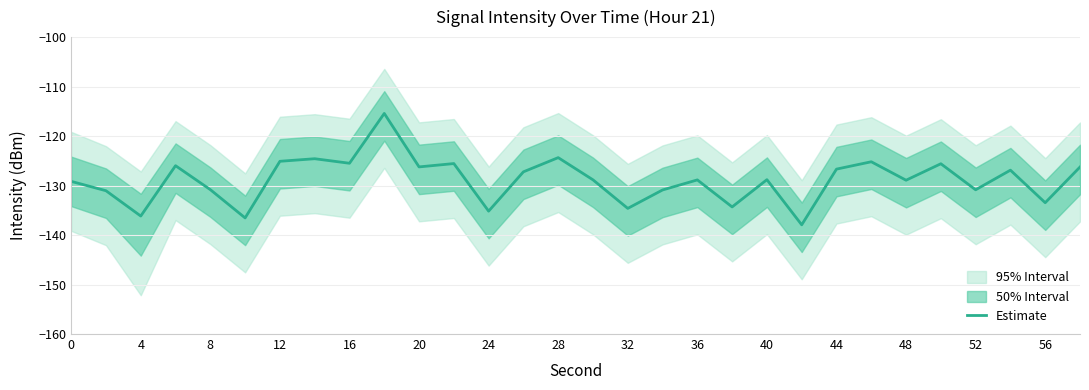

What is the lowest value of the Estimate series?

-137.9